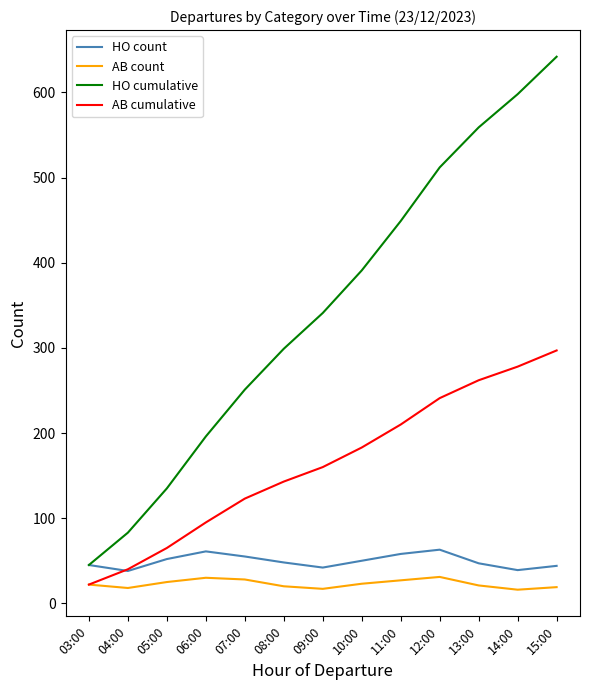

Is the value of HO count at 06:00 greater than the value of AB count at 15:00?

Yes